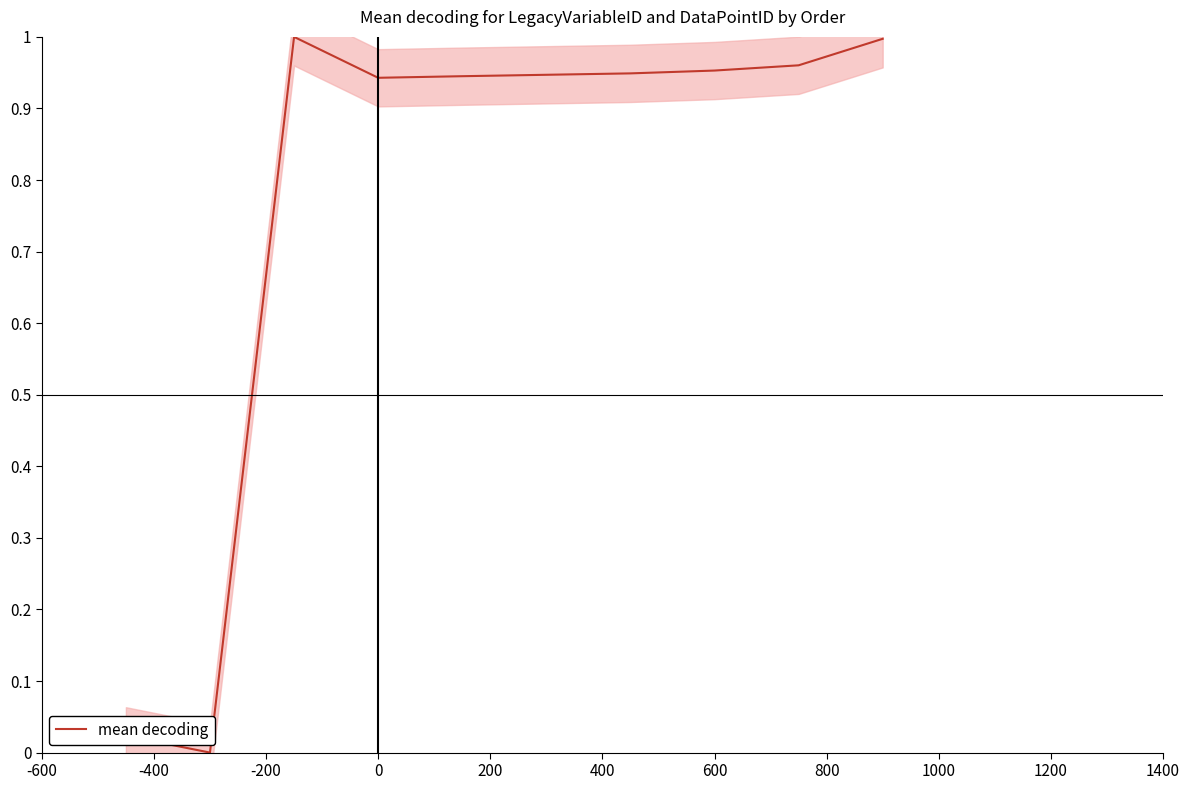

What is the approximate value at 200?

0.9